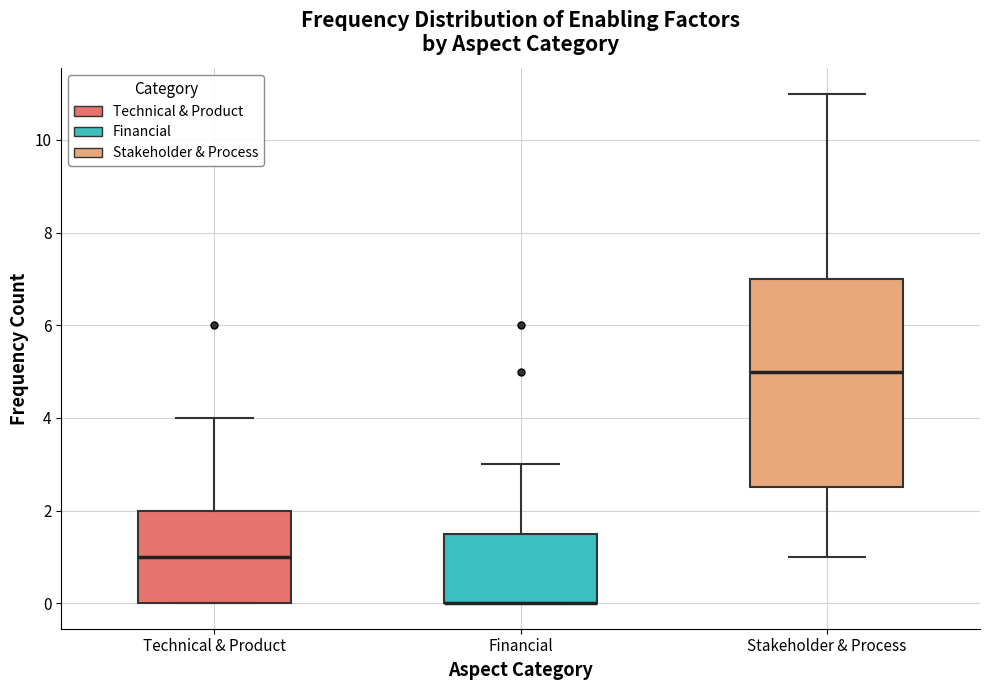

Which box is the tallest, from its lower edge to its upper edge?

Stakeholder & Process